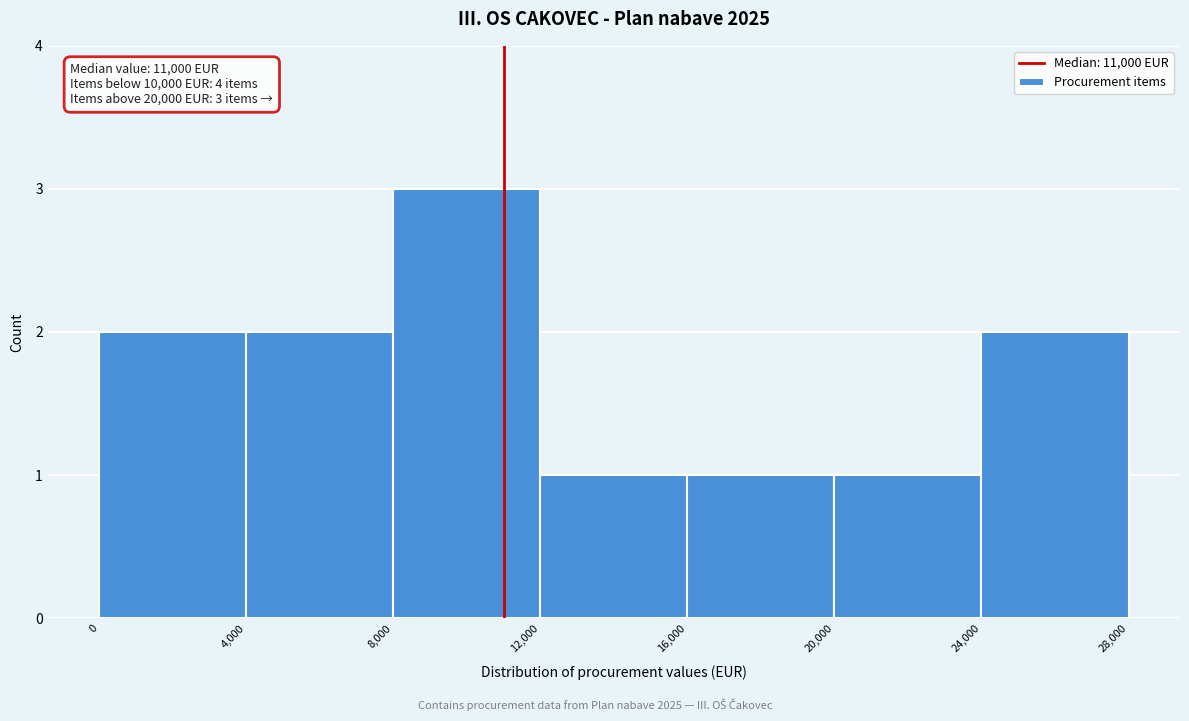

Over which range of the x-axis is the bar tallest?

8,000 to 12,000